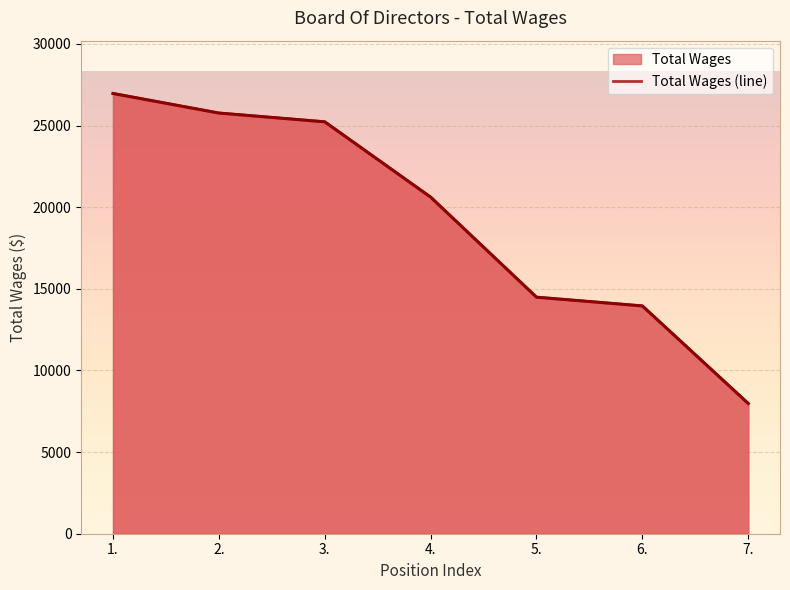

What is the sum of the values at 4. and 2.?

46377